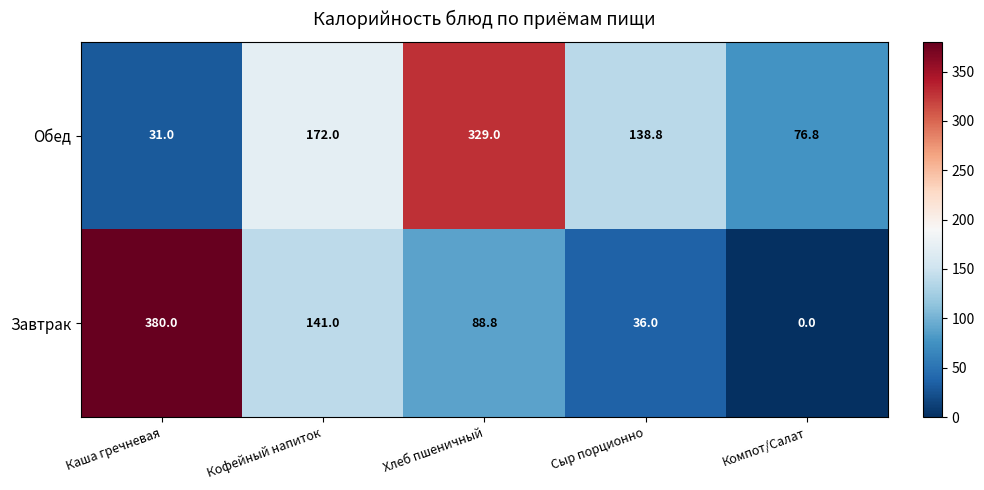

What is the difference between the maximum and minimum values in the Завтрак series?

380.0